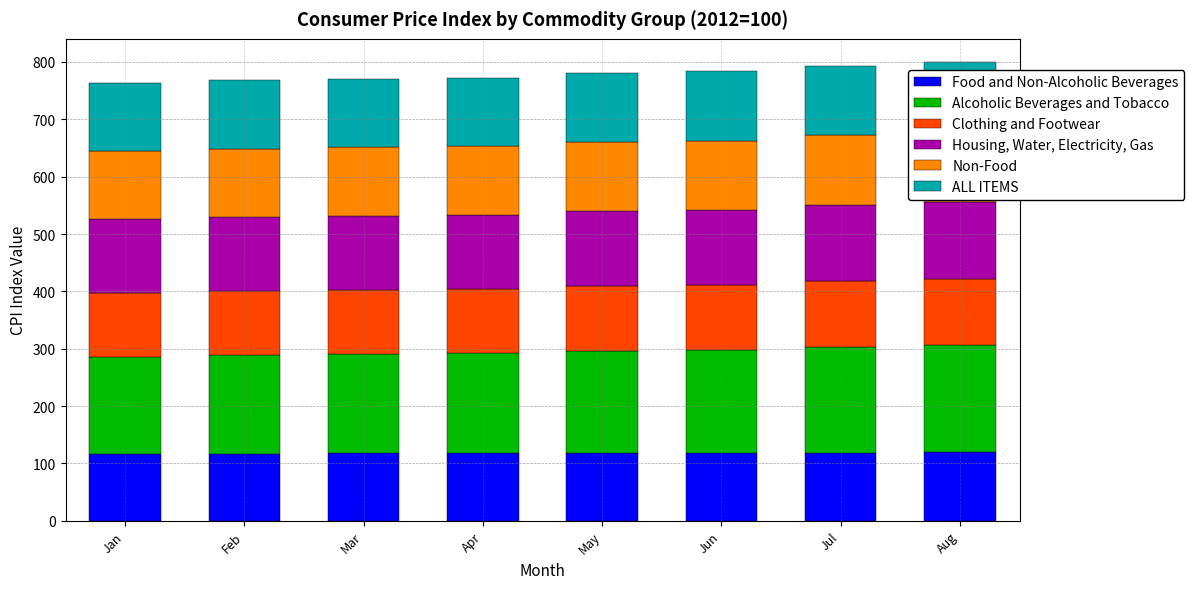

What is the maximum value for Clothing and Footwear?

114.5